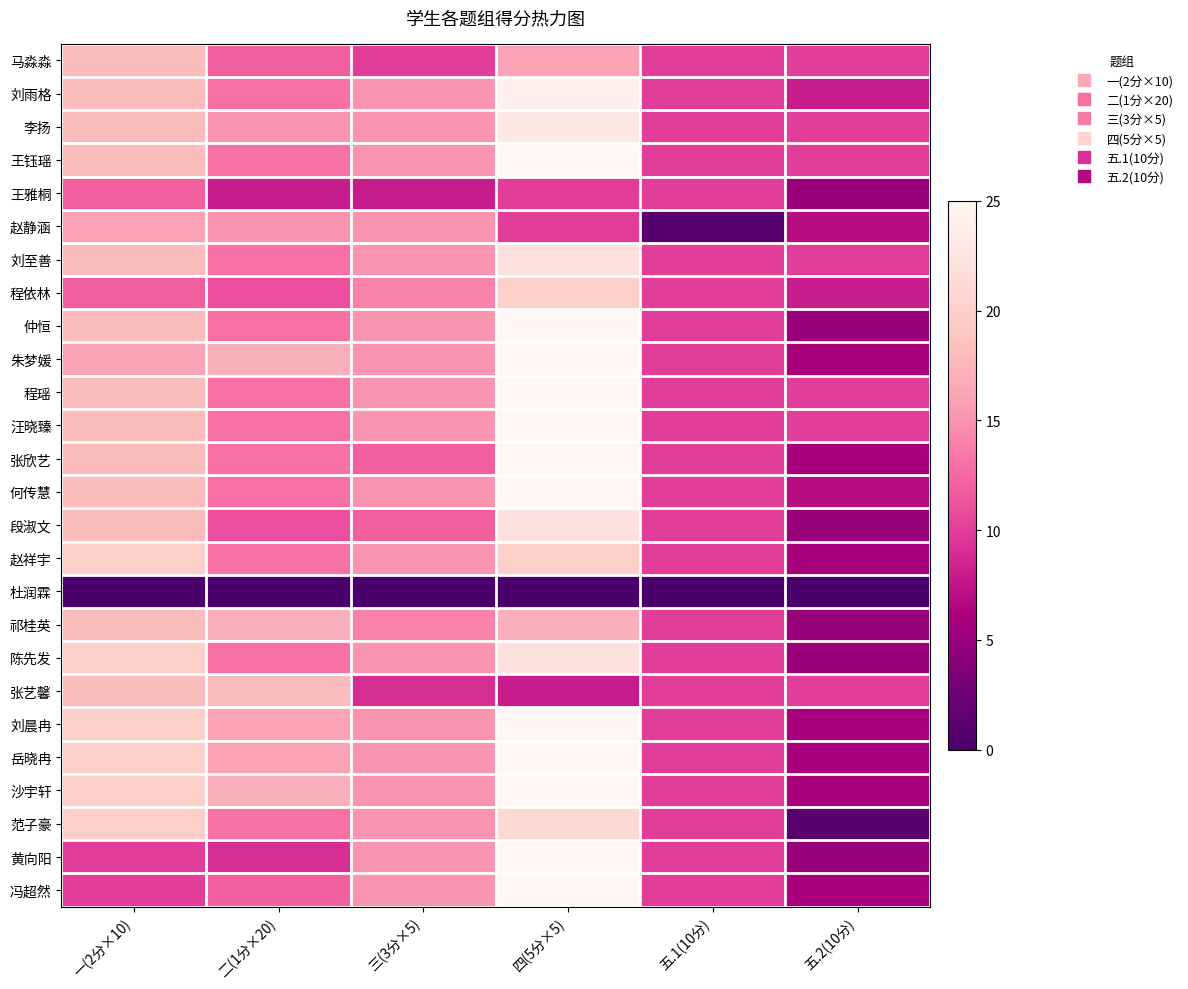

How many categories are shown in the chart?

6